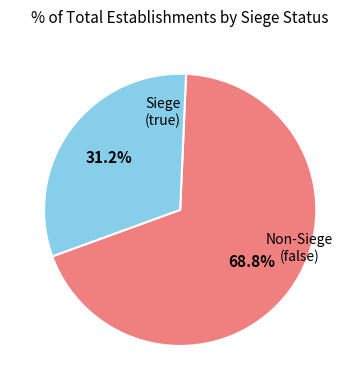

Is there any slice that represents more than half of the pie?

Yes